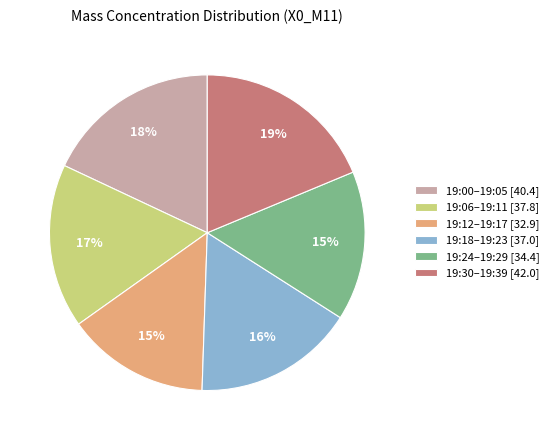

What percentage is the 19:18–19:23 [37.0] slice, to the nearest percent?

16%